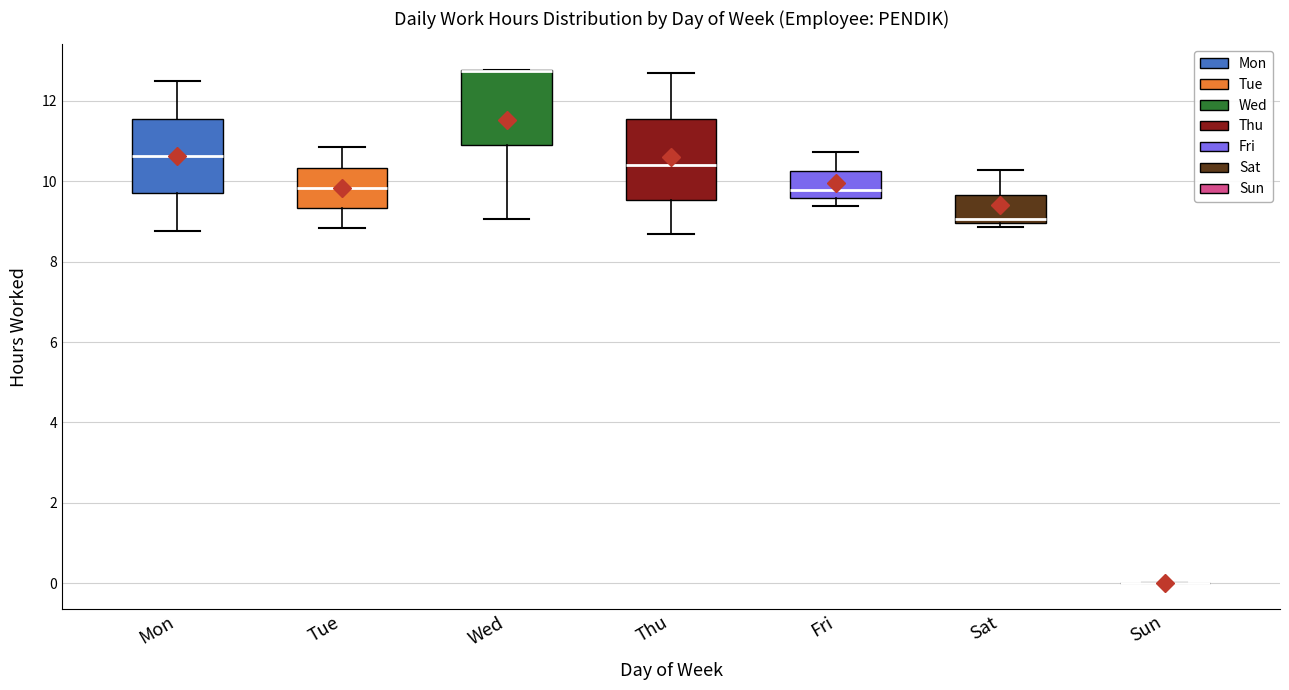

Reading left to right, transcribe this box plot: for each box, give where its median line is, the range the box spans, and where its two whiskers end, as read against the y-axis. The values are not printed on the chart, so give them approximately, as read against the axis.

Mon: median 10.6, box 9.6 to 11.6, whiskers 8.8 to 12.4
Tue: median 9.8, box 9.4 to 10.4, whiskers 8.8 to 10.8
Wed: median 12.8 (drawn on the box's upper edge), box 11.0 to 12.8, whiskers 9.0 to 12.8
Thu: median 10.4, box 9.6 to 11.6, whiskers 8.6 to 12.6
Fri: median 9.8, box 9.6 to 10.2, whiskers 9.4 to 10.8
Sat: median 9.0 (just above the box's lower edge), box 9.0 to 9.6, whiskers 8.8 to 10.2
Sun: box collapsed to a line at 0.0, whiskers 0.0 to 0.0